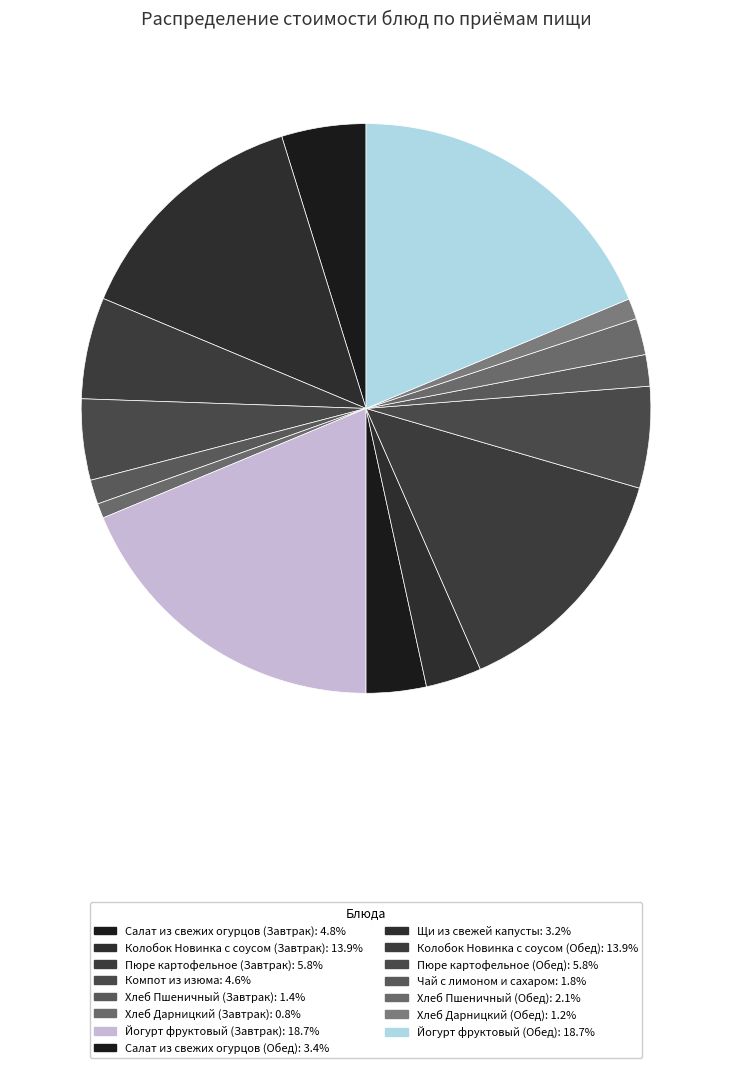

Which category has the smallest portion of the pie?

Хлеб Дарницкий (Завтрак)